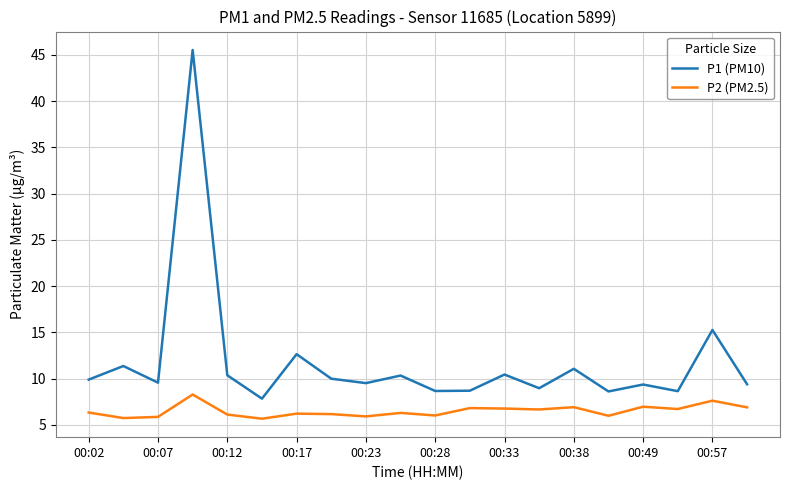

Rank the series by their average value, from highest to lowest.

P1 (PM10), P2 (PM2.5)